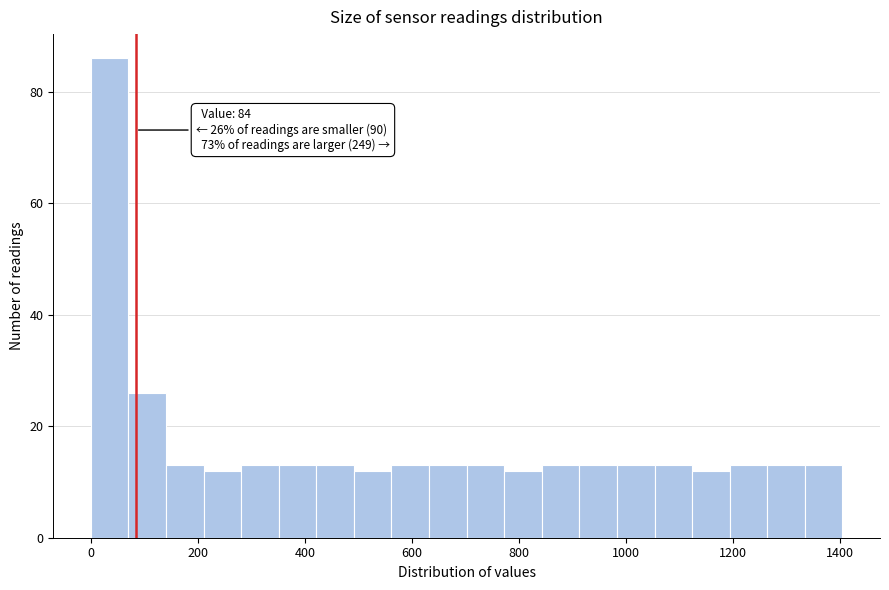

Read against the x-axis, roughly where is the centre of the tallest bar?

40